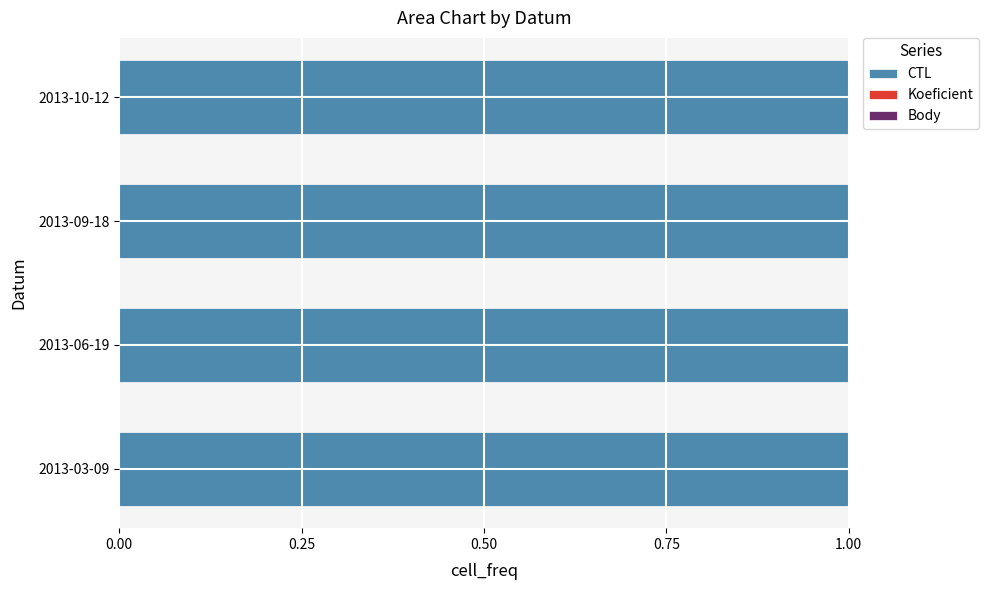

True or false: CTL has a value of 1.0 at 2013-09-18.

True